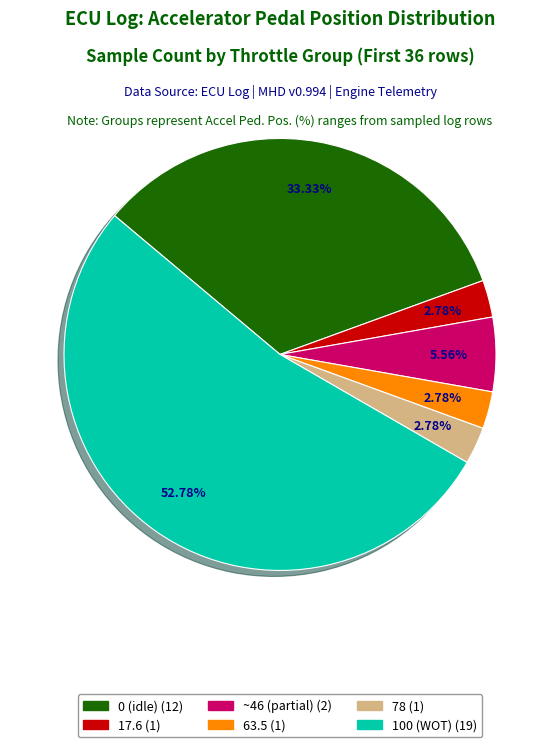

Is there a majority slice in this chart?

Yes